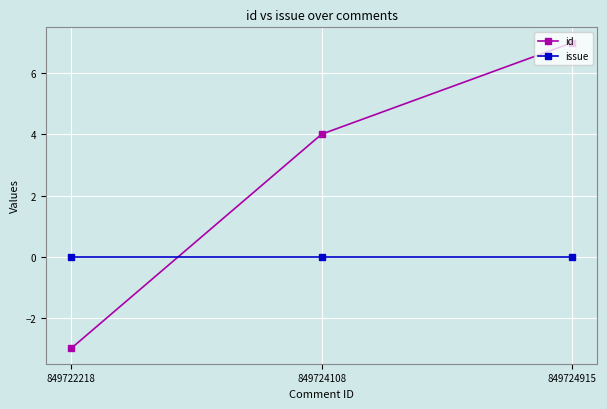

Count the number of data series in this chart.

2